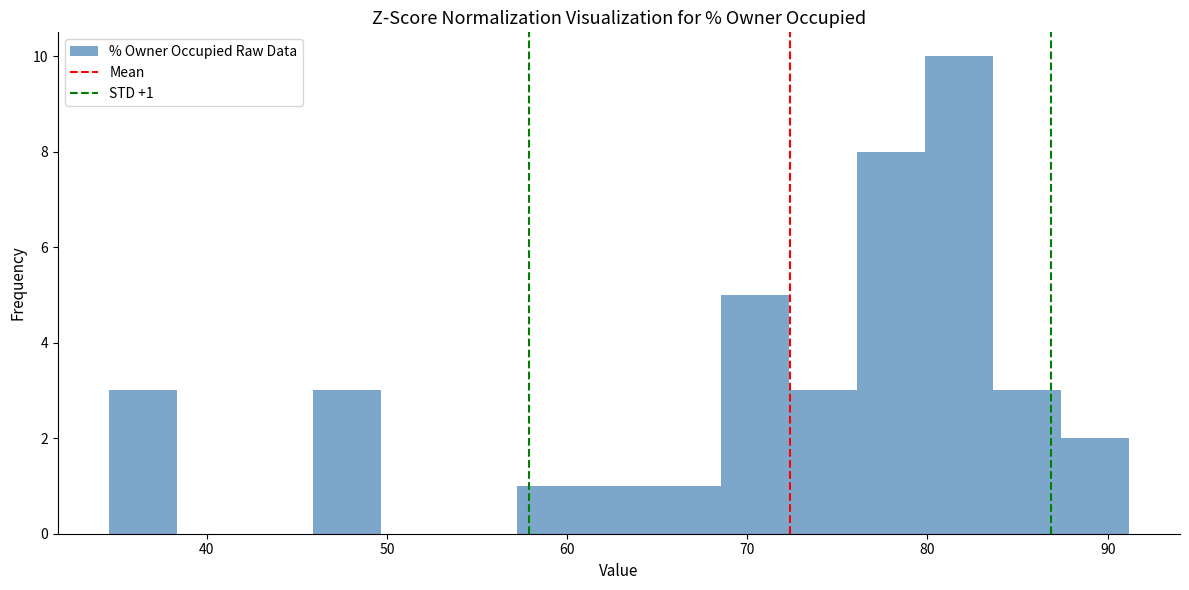

Read against the x-axis, roughly where is the centre of the tallest bar?

82